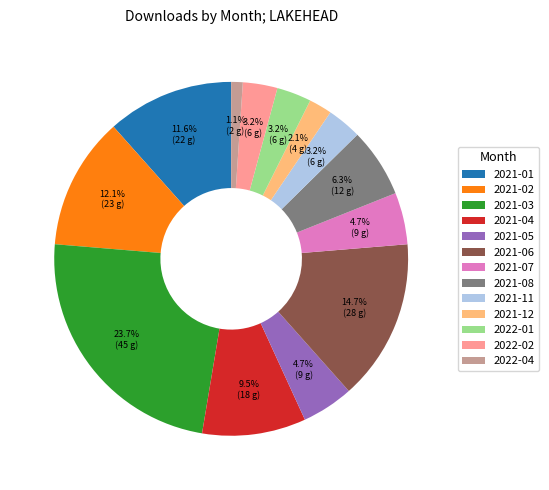

Does 2021-02 represent more than half of the total?

No